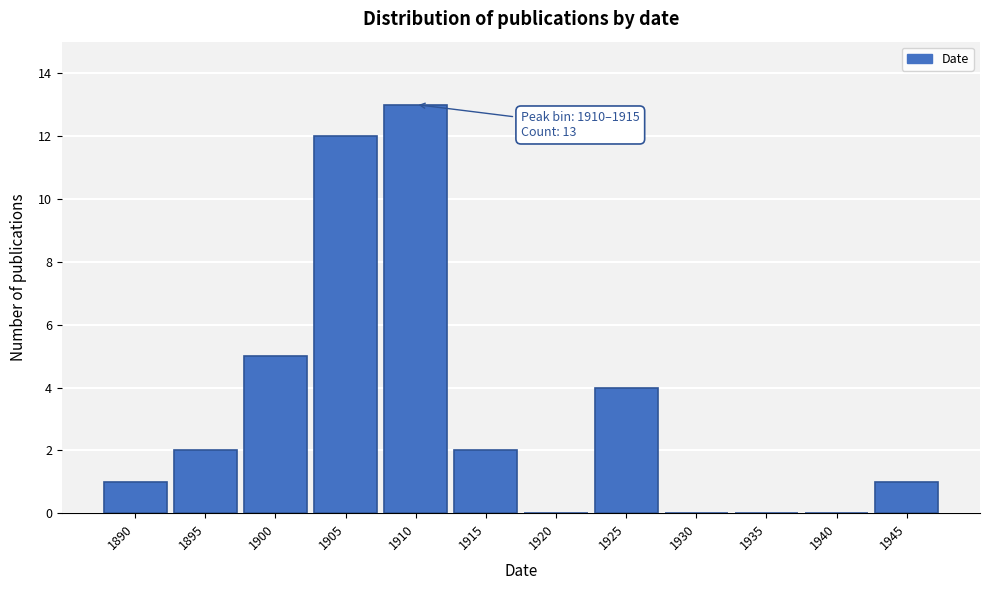

Reading left to right, extract all data points from this chart.

1890=1	1895=2	1900=5	1905=12	1910=13	1915=2	1920=0	1925=4	1930=0	1935=0	1940=0	1945=1